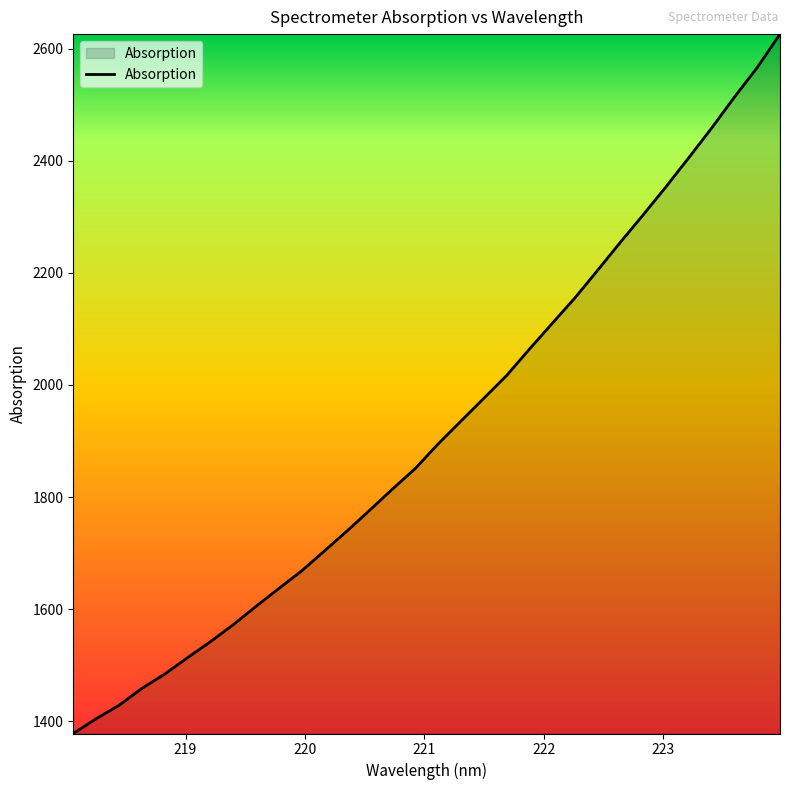

What is the smallest value displayed?

1378.4